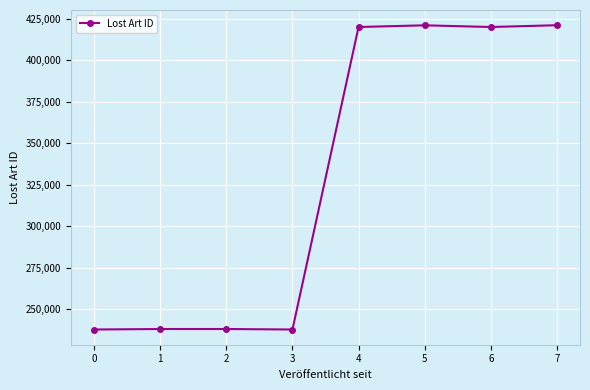

Count the number of data series in this chart.

1